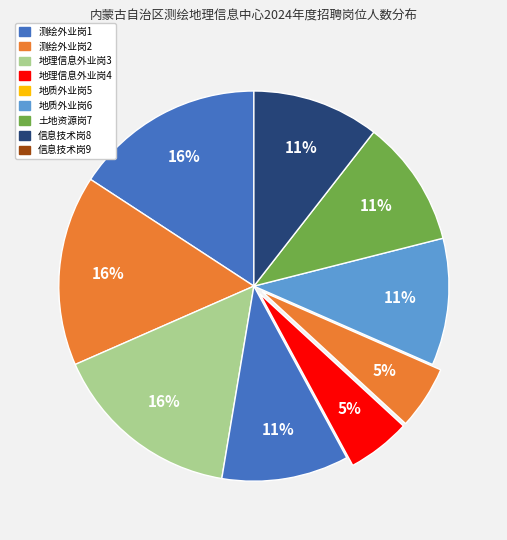

To the nearest percent, what percentage of the pie is 信息技术岗8?

11%